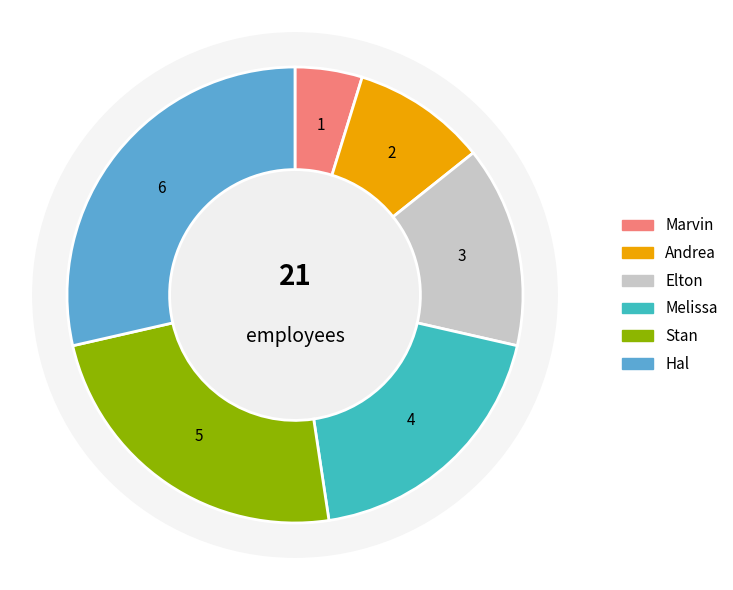

How many segments does this pie chart have?

6